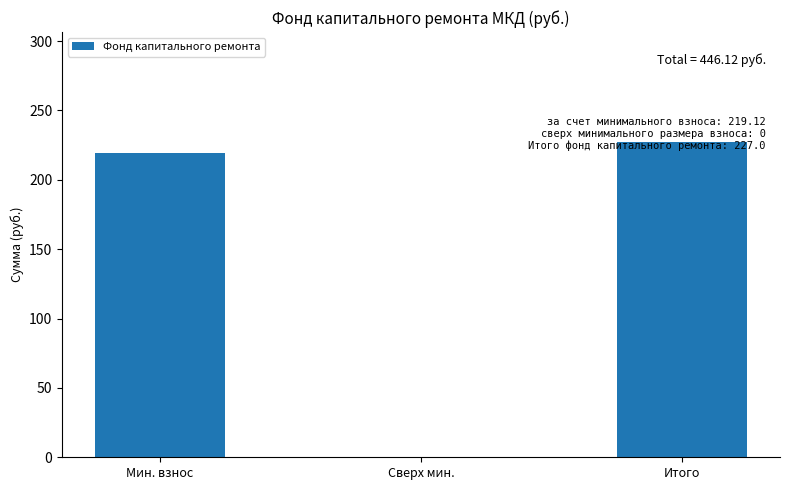

Are the bars horizontal?

No